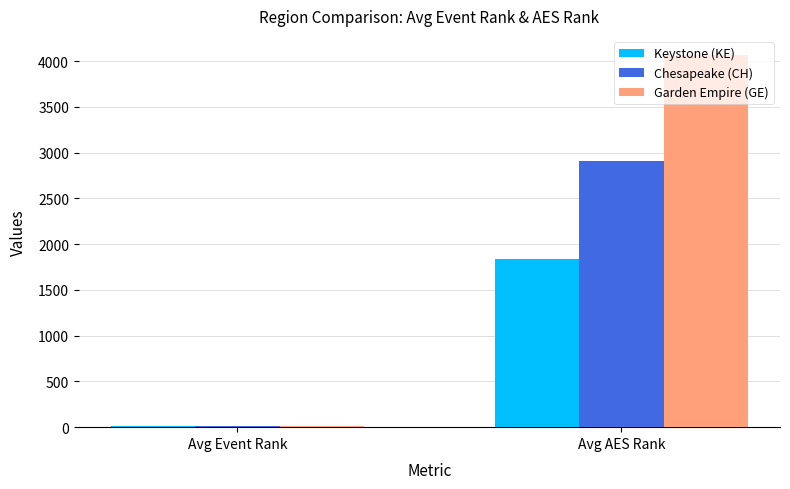

Which category has the highest value across all series?

Avg AES Rank